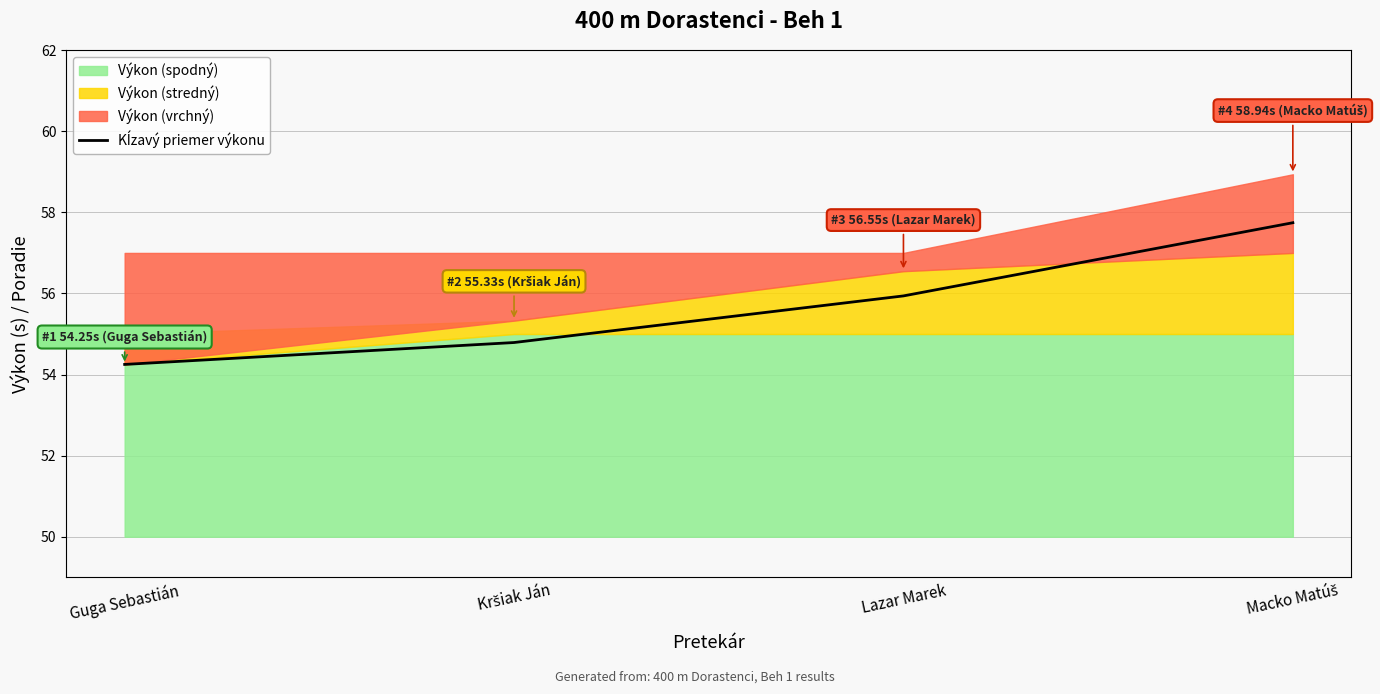

At which label is the value closest to 55?

Kršiak Ján